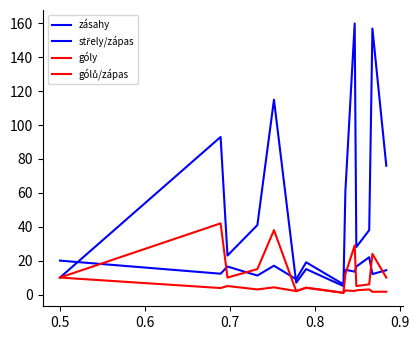

How many lines are shown in the chart?

4